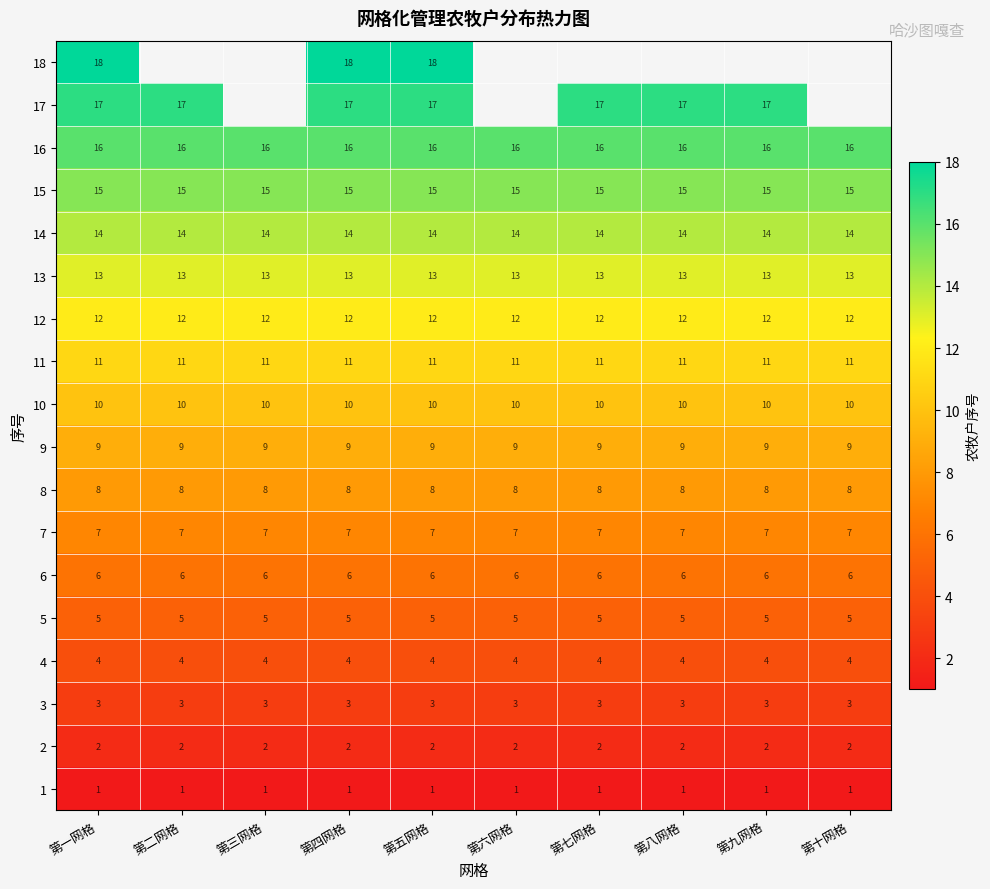

What is the difference between the highest and lowest values at 第四网格?

17